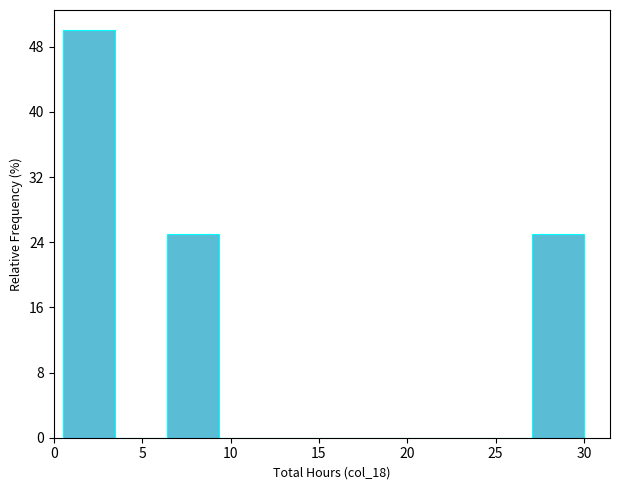

How tall is the bar that spans 27.05 to 30.00 on the x-axis? Neither the bar edges nor the heights are printed on the chart, so give them approximately, as read against the axes.

25